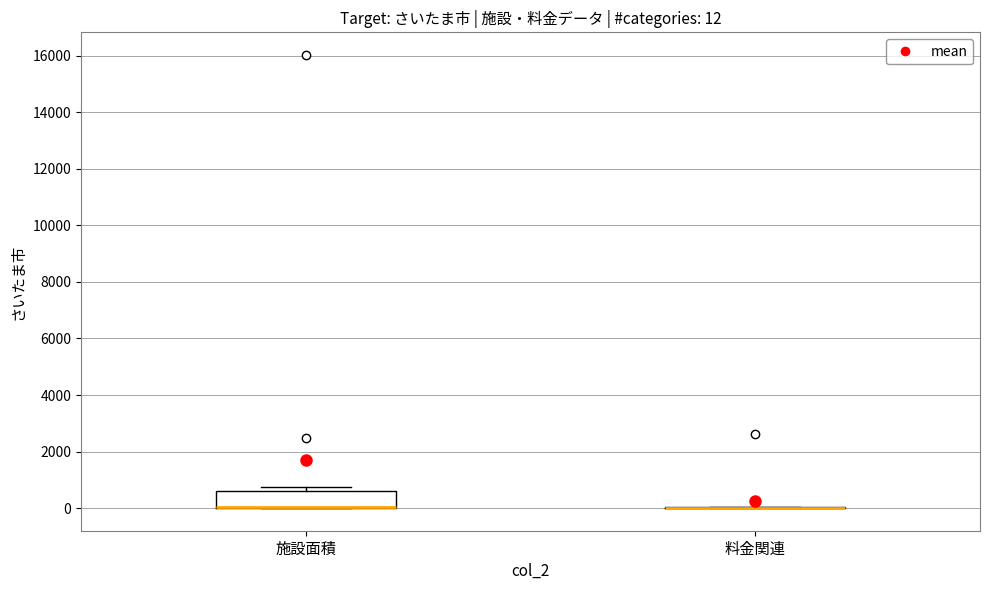

Which box is the tallest, from its lower edge to its upper edge?

施設面積